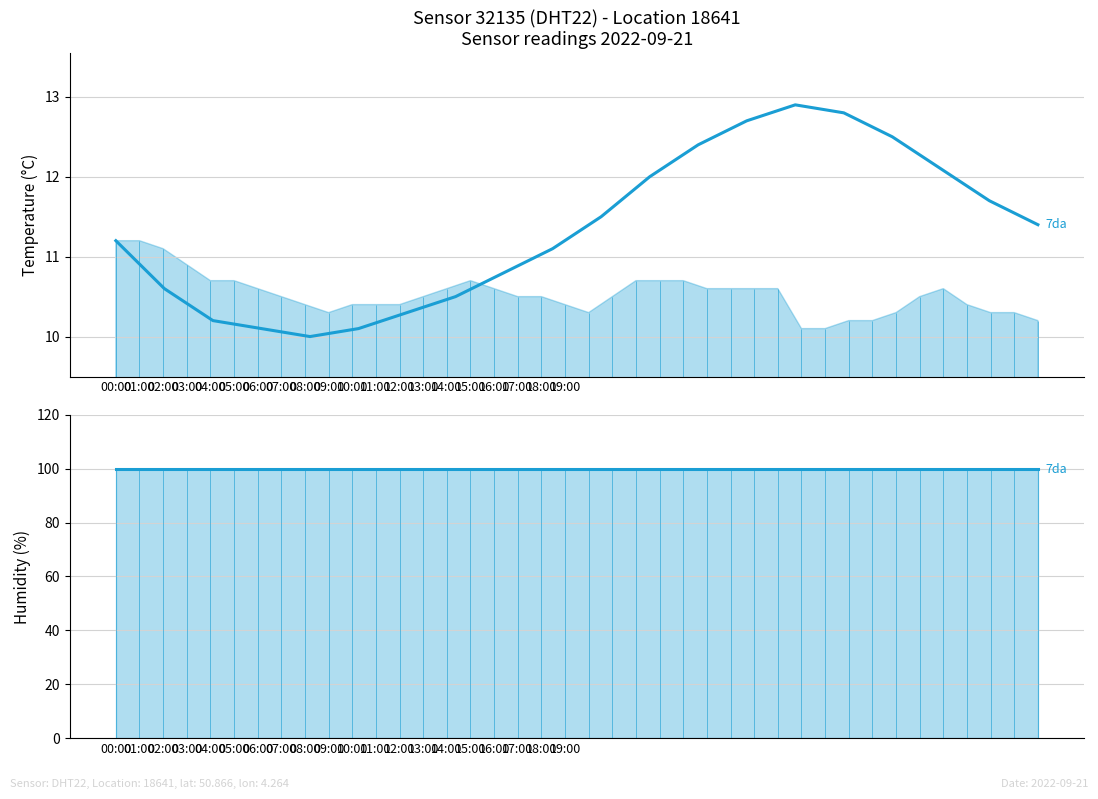

True or false: temperature_7da and humidity_7da intersect in this chart.

False